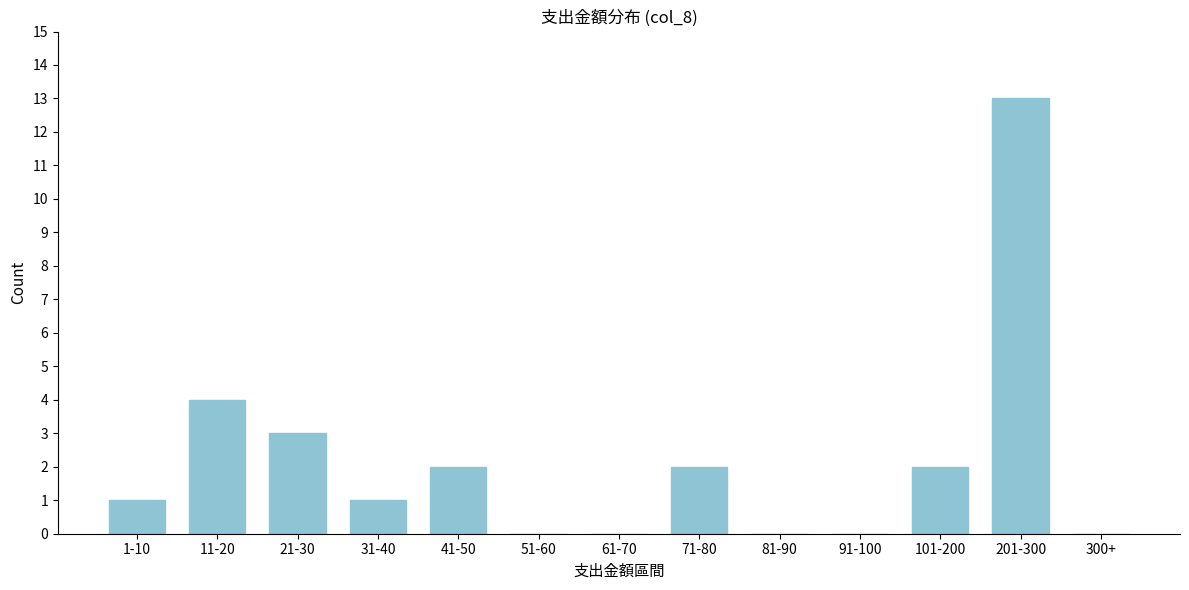

Reading left to right, list all the values displayed in this chart.

1-10=1	11-20=4	21-30=3	31-40=1	41-50=2	51-60=0	61-70=0	71-80=2	81-90=0	91-100=0	101-200=2	201-300=13	300+=0